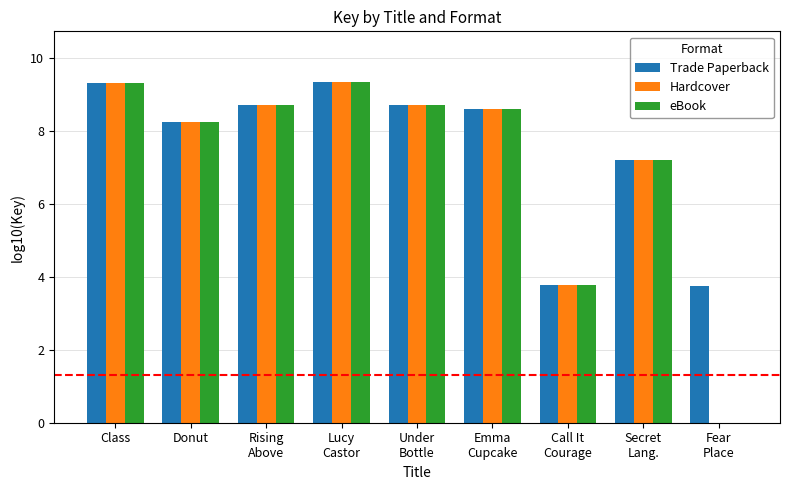

Is it true that eBook equals 13.6 at Emma
Cupcake?

False